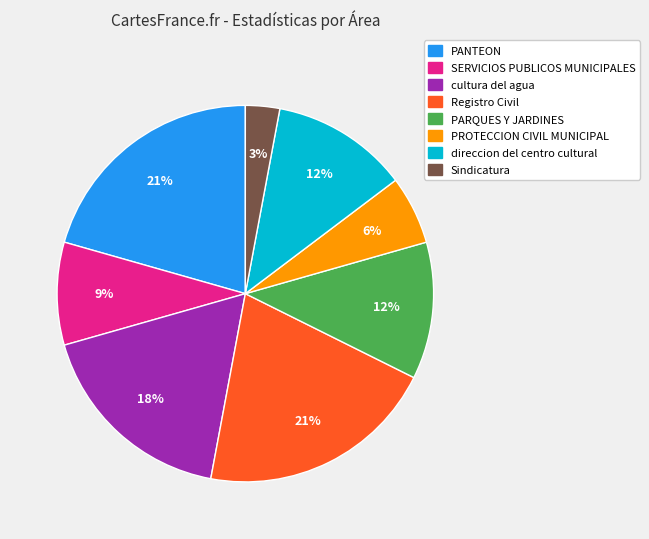

Does any single category account for the majority?

No